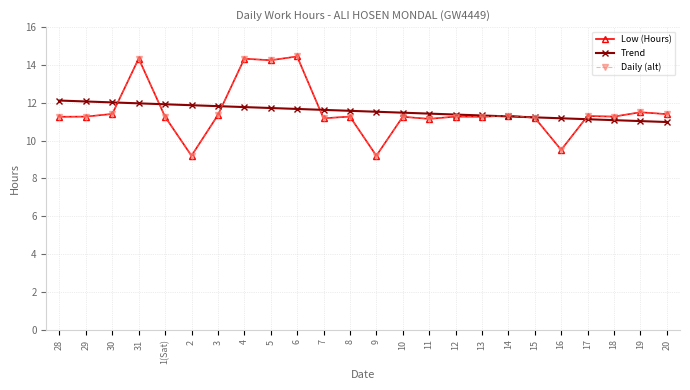

What is the value of the Trend point at the 2nd from the left?

12.1